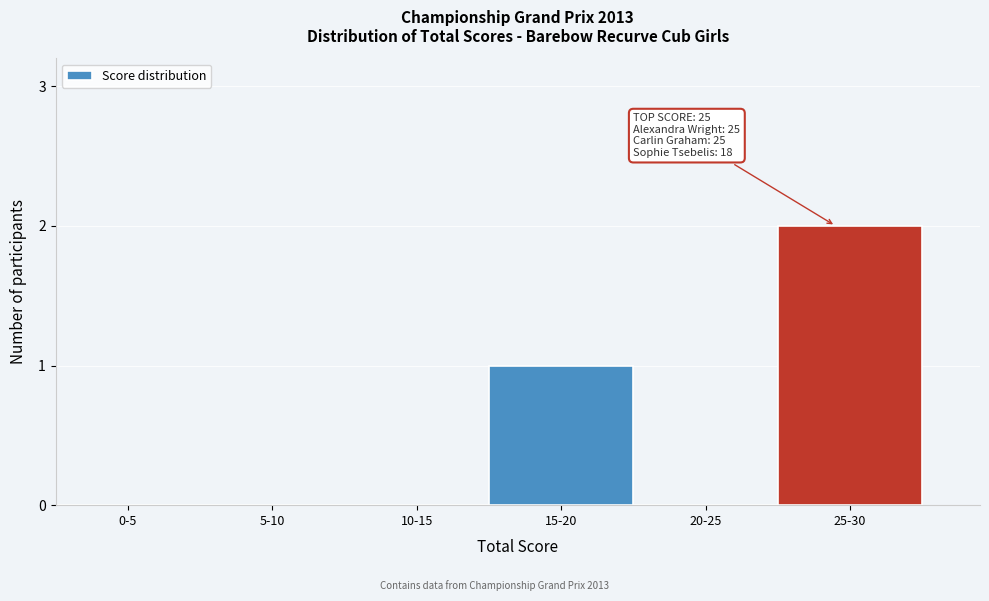

Reading left to right, list all the values displayed in this chart.

0-5=0	5-10=0	10-15=0	15-20=1	20-25=0	25-30=2